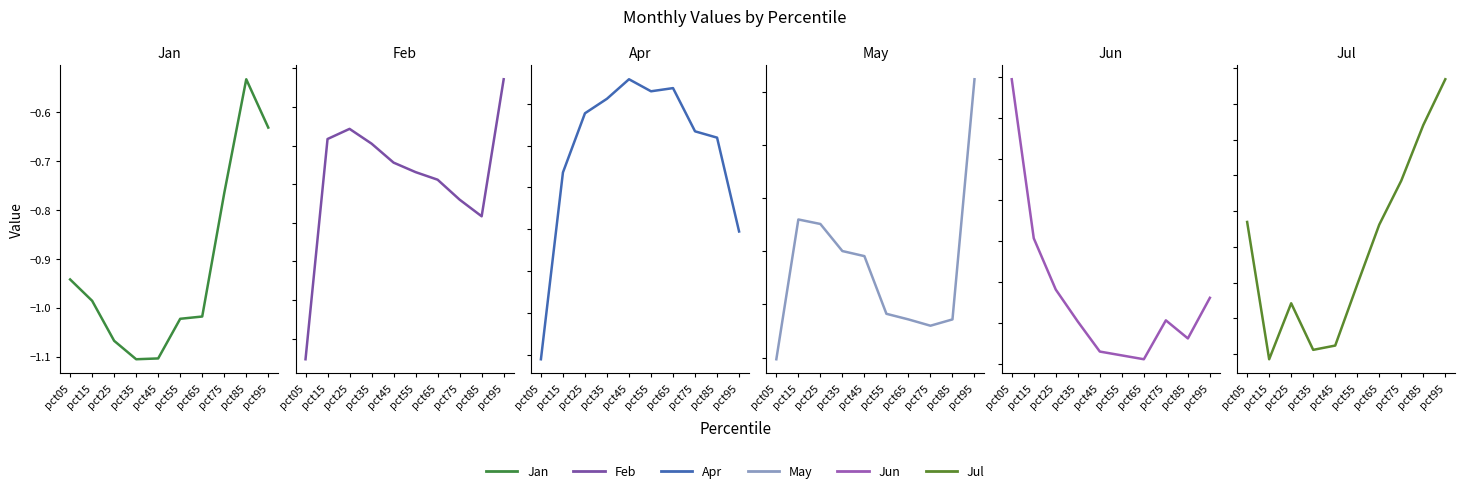

Does the chart have visible grid lines?

No